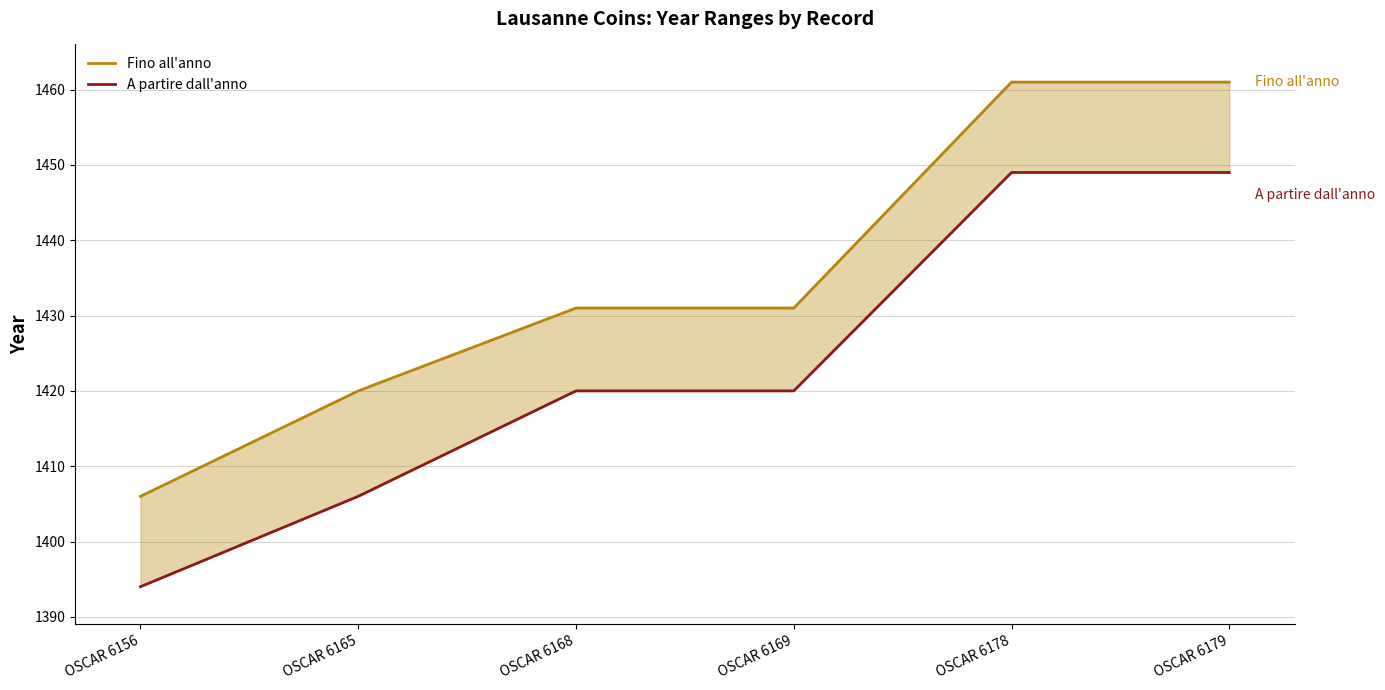

True or false: A partire dall'anno and Fino all'anno intersect in this chart.

False